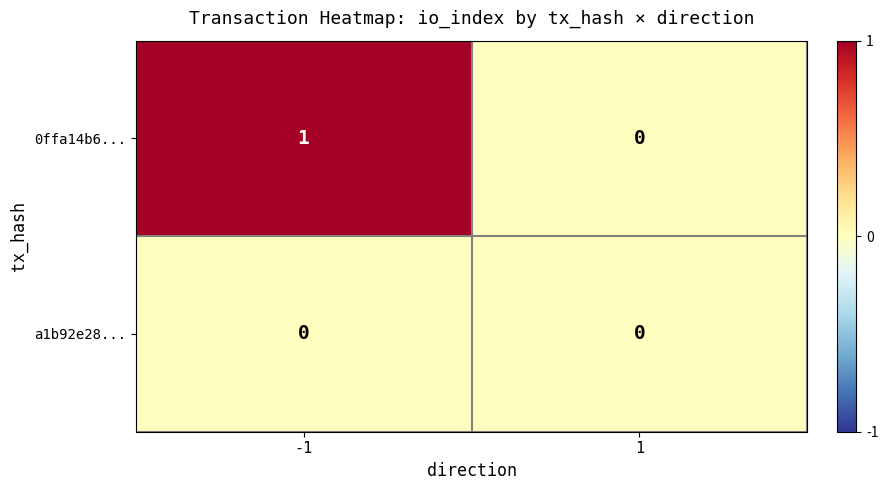

The value of 0ffa14b6... at 1 is 1. True or false?

False